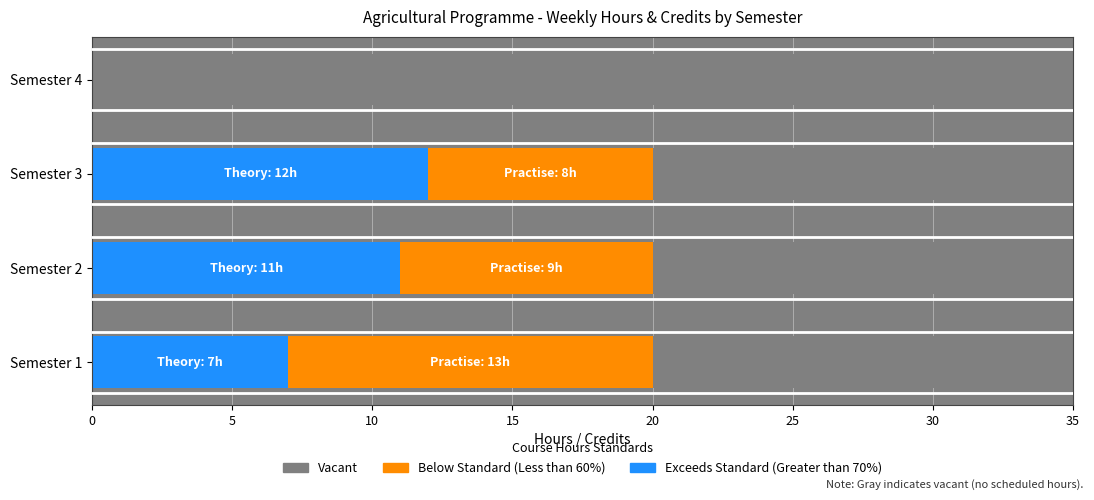

How many bars are there in total?

12